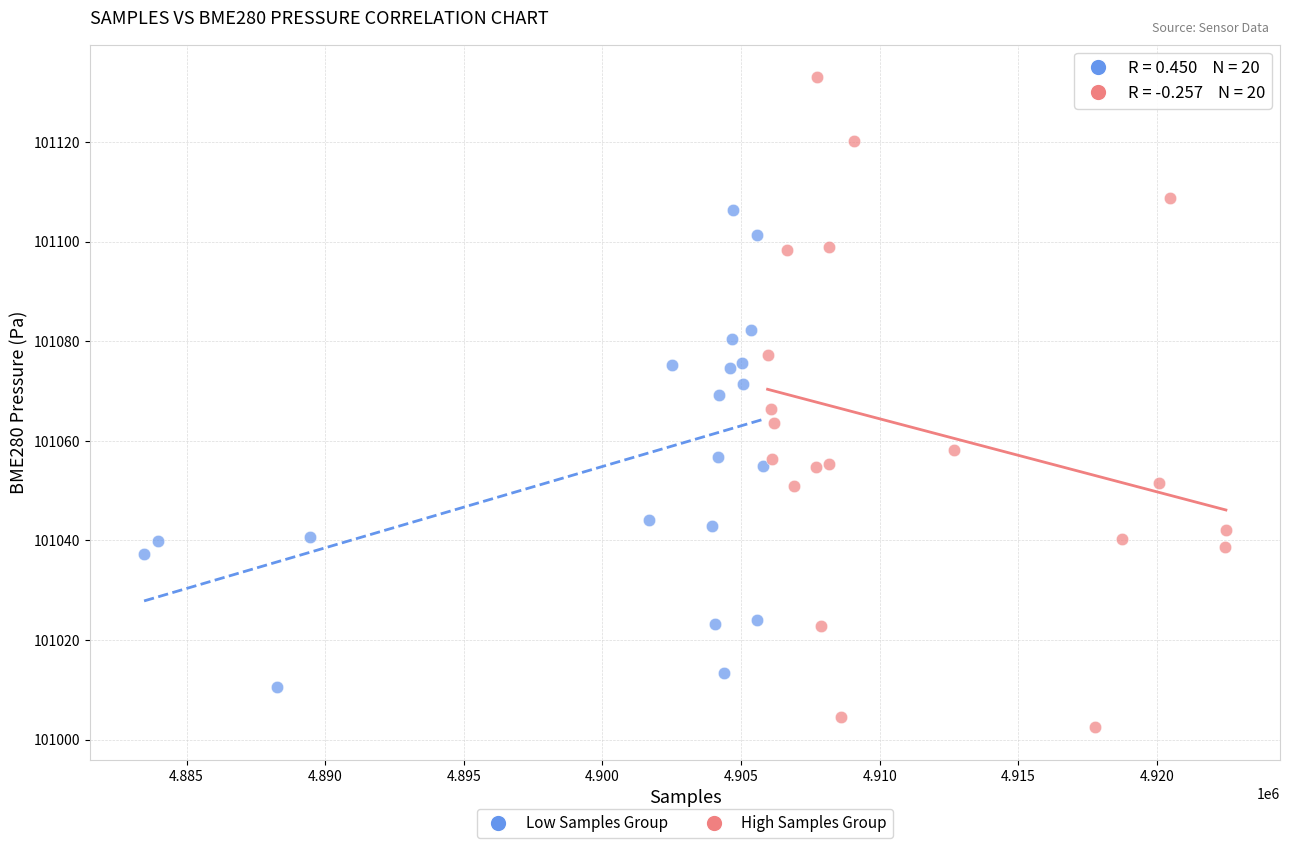

Which series contains the lowest Y value?

High Samples Group